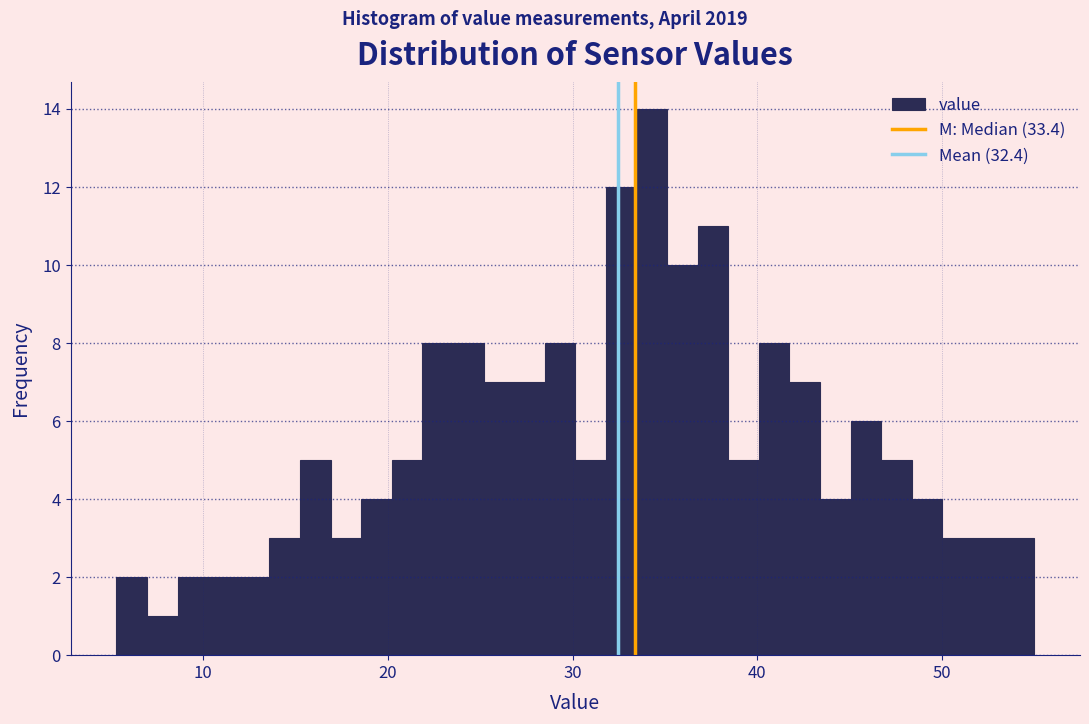

Around what value on the x-axis is the tallest bar? Give the approximate position of its centre, as read against the axis.

34